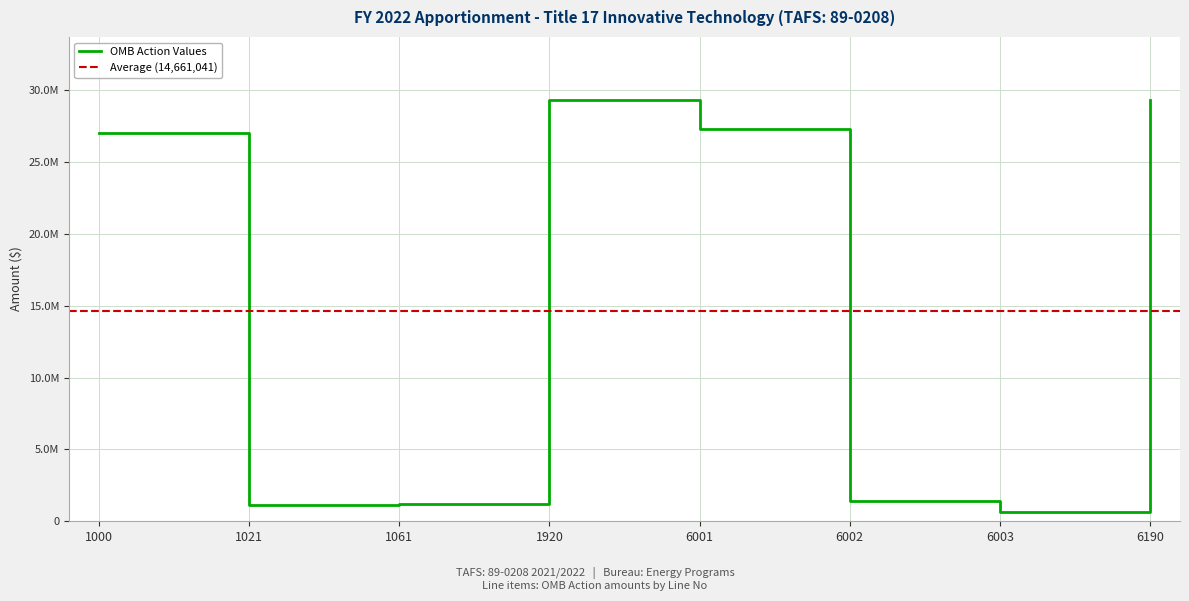

Is this an area chart (filled region under the line)?

No